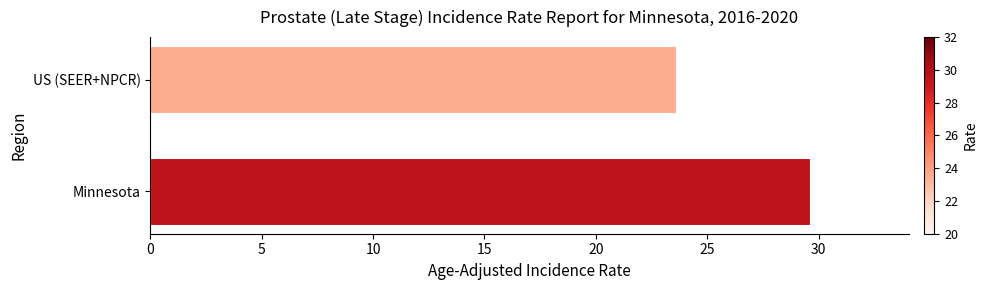

Reading bottom to top, transcribe all the data shown in this chart.

Minnesota=29.6	US (SEER+NPCR)=23.6